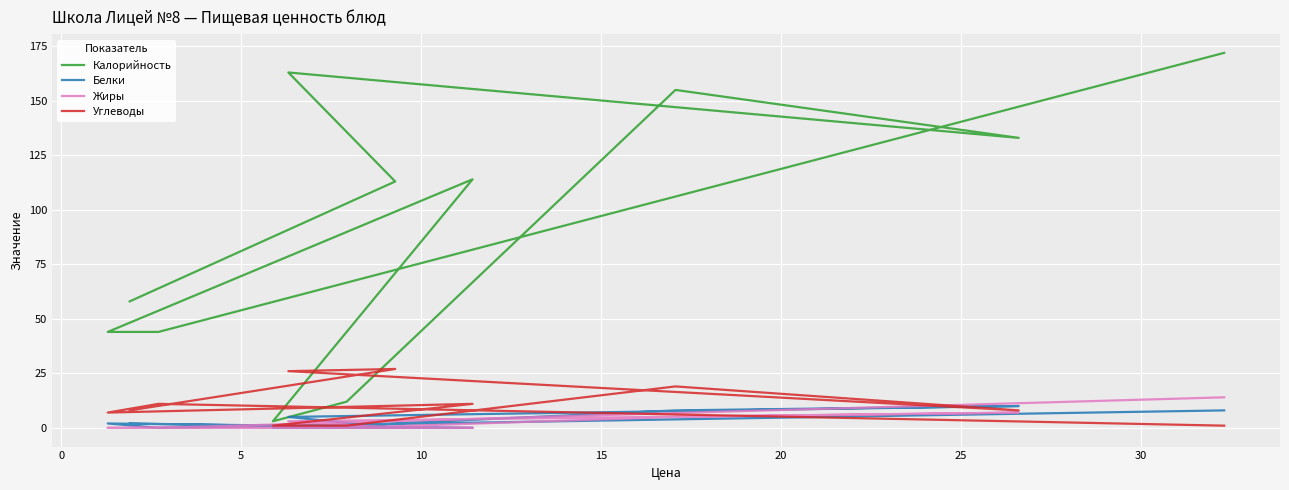

True or false: Калорийность and Жиры intersect in this chart.

False